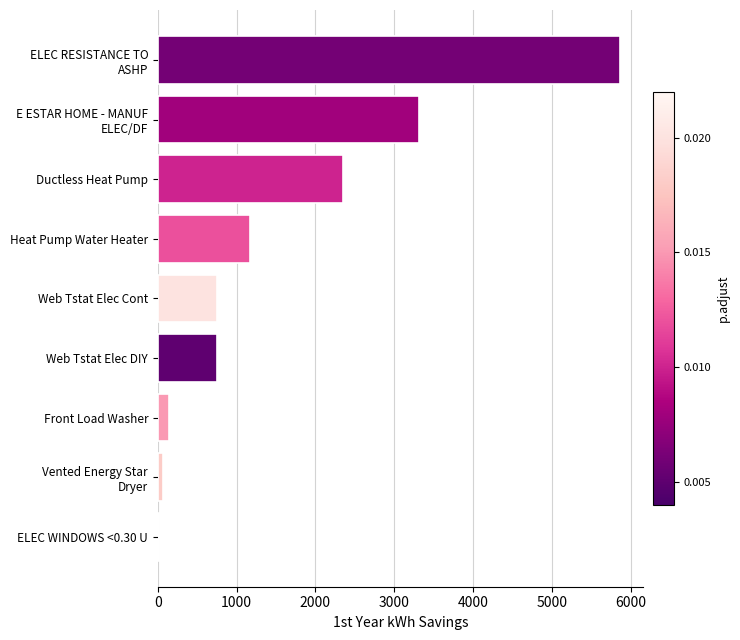

Between Ductless Heat Pump and Heat Pump Water Heater, which is larger?

Ductless Heat Pump